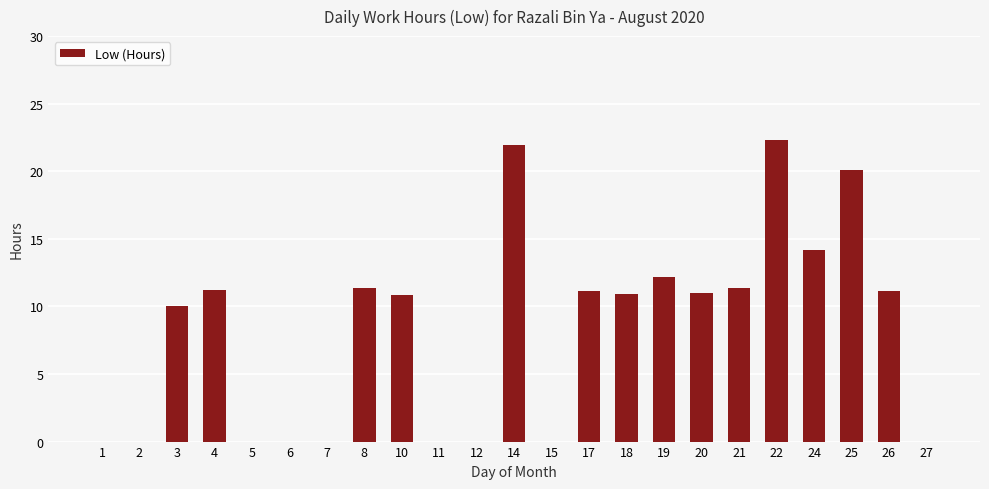

Between 19 and 25, which is larger?

25